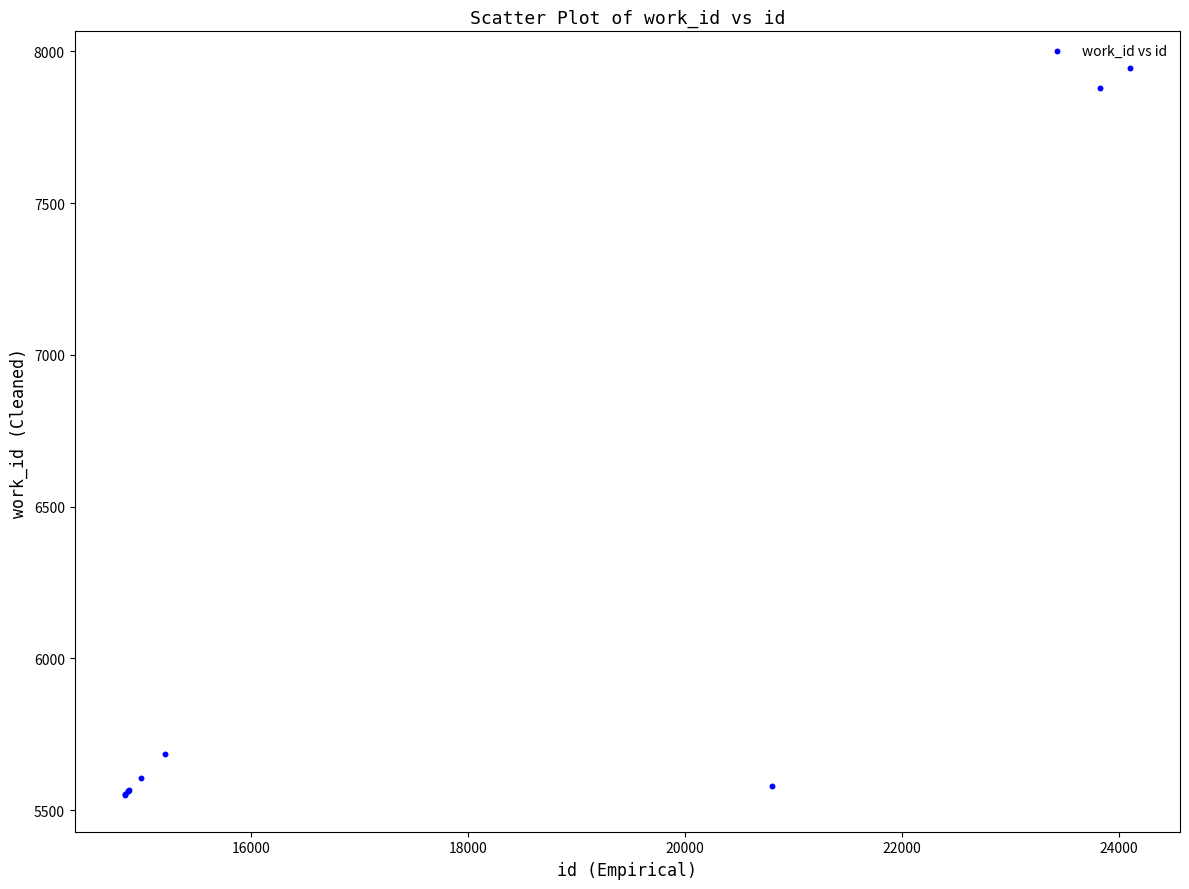

What Y value in the scatter plot is closest to 6747?

5686